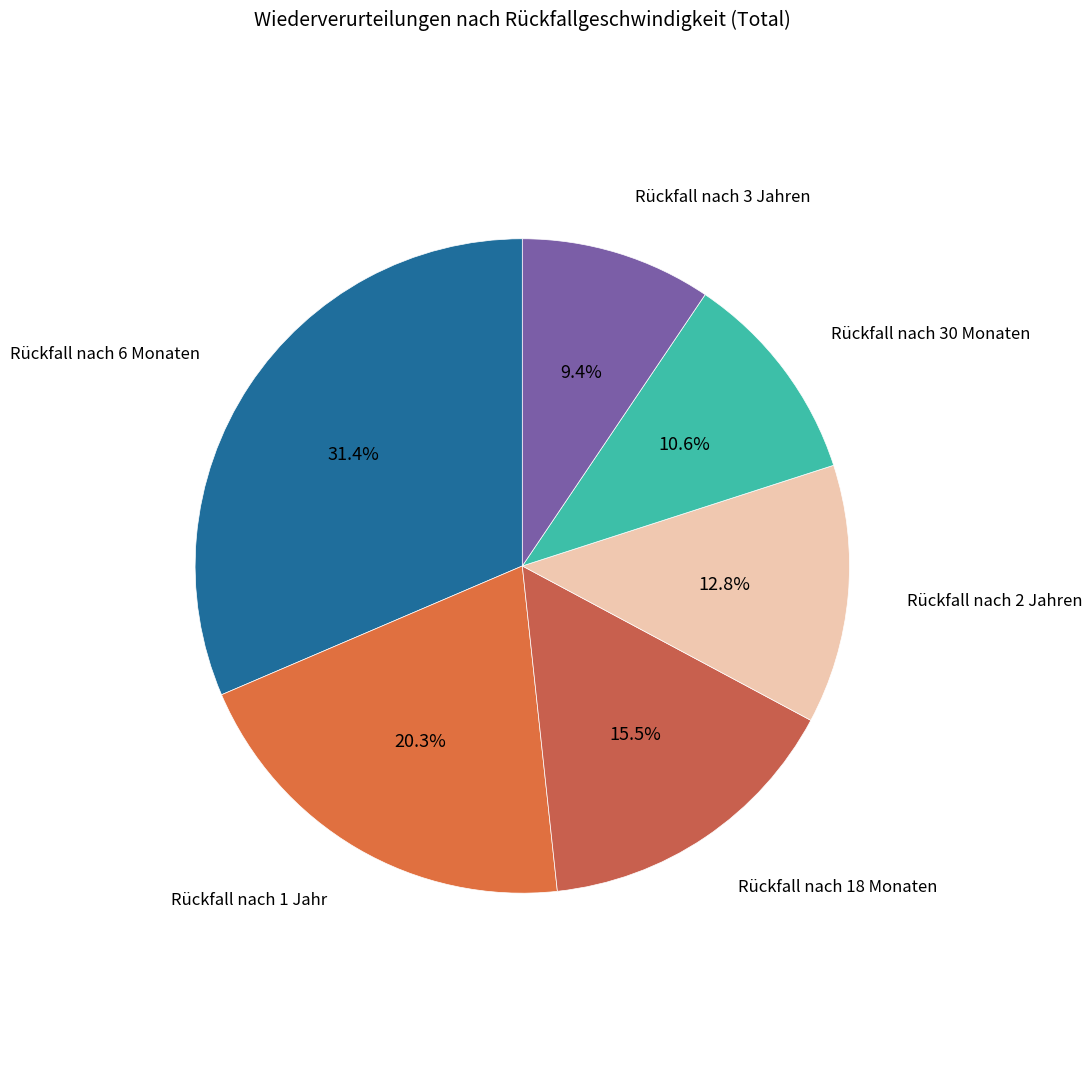

To the nearest percent, what is the combined percentage of Rückfall nach 3 Jahren and Rückfall nach 6 Monaten?

41%